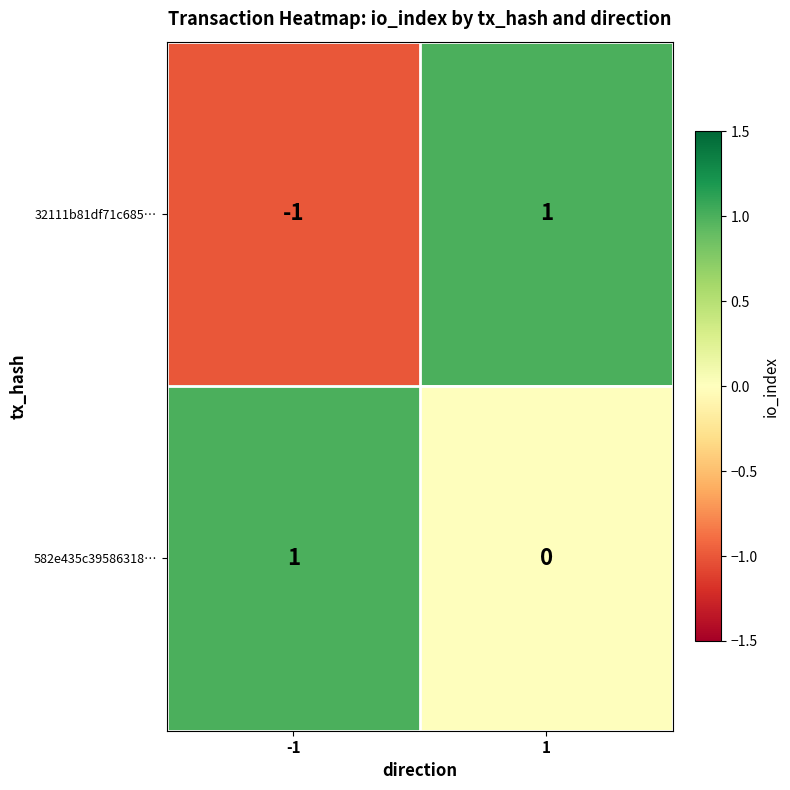

Between -1 and 1, which series saw the biggest shift?

32111b81df71c685…